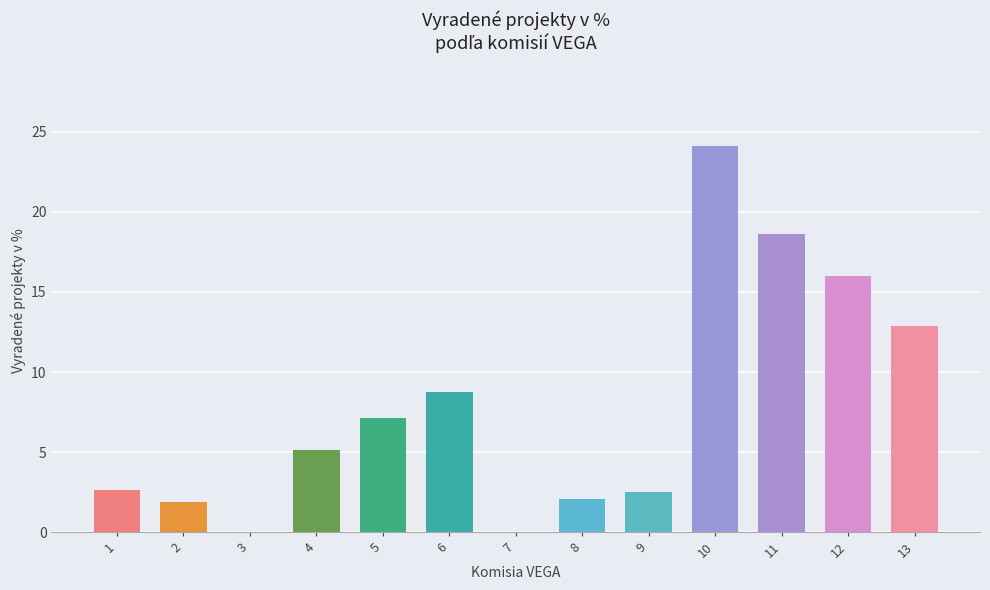

What is the change in value from 5 to 12?

+8.9